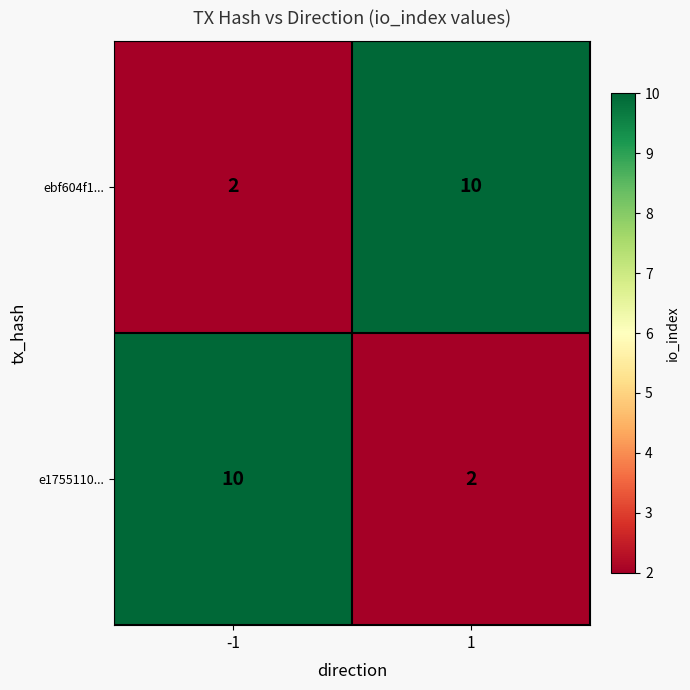

What is the greatest value displayed?

10